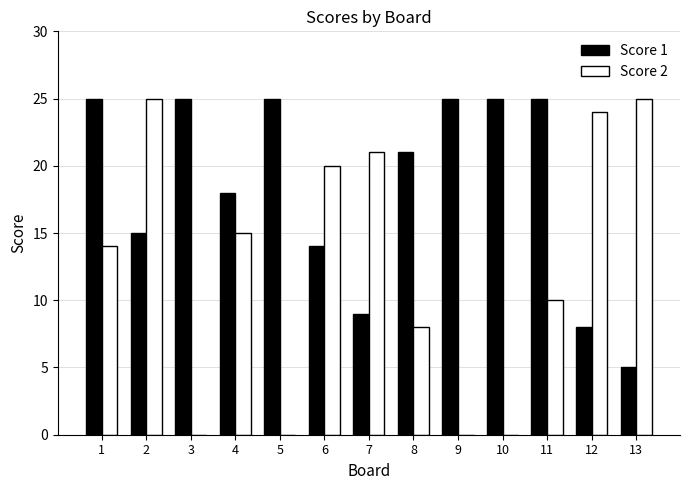

Which series has the largest total across all categories?

Score 1